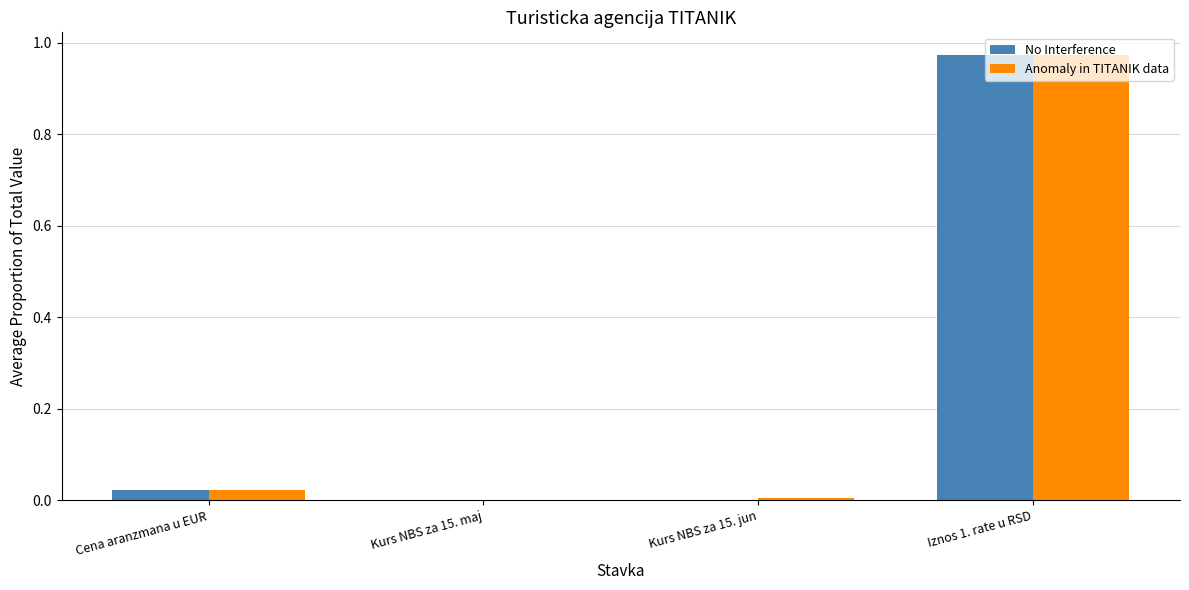

Is the value of Anomaly in TITANIK data at Iznos 1. rate u RSD greater than the value of No Interference at Kurs NBS za 15. jun?

Yes